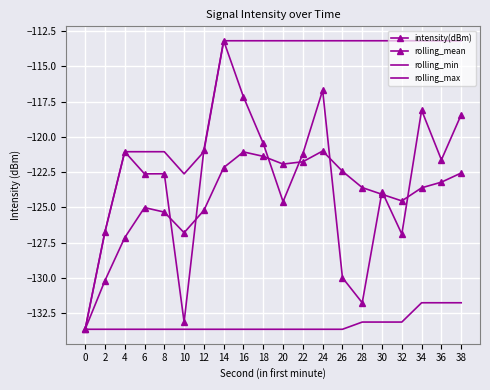

What is the minimum value shown in the chart?

-133.6